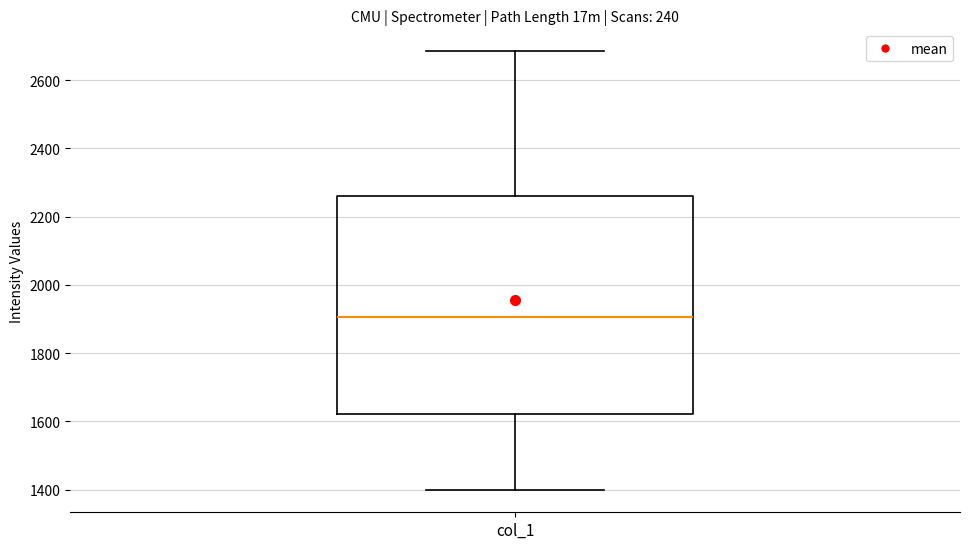

Transcribe this box plot: give where the median line is, the range the box spans, and where the two whiskers end, as read against the y-axis. The values are not printed on the chart, so give them approximately, as read against the axis.

median 1900, box 1620 to 2260, whiskers 1400 to 2680